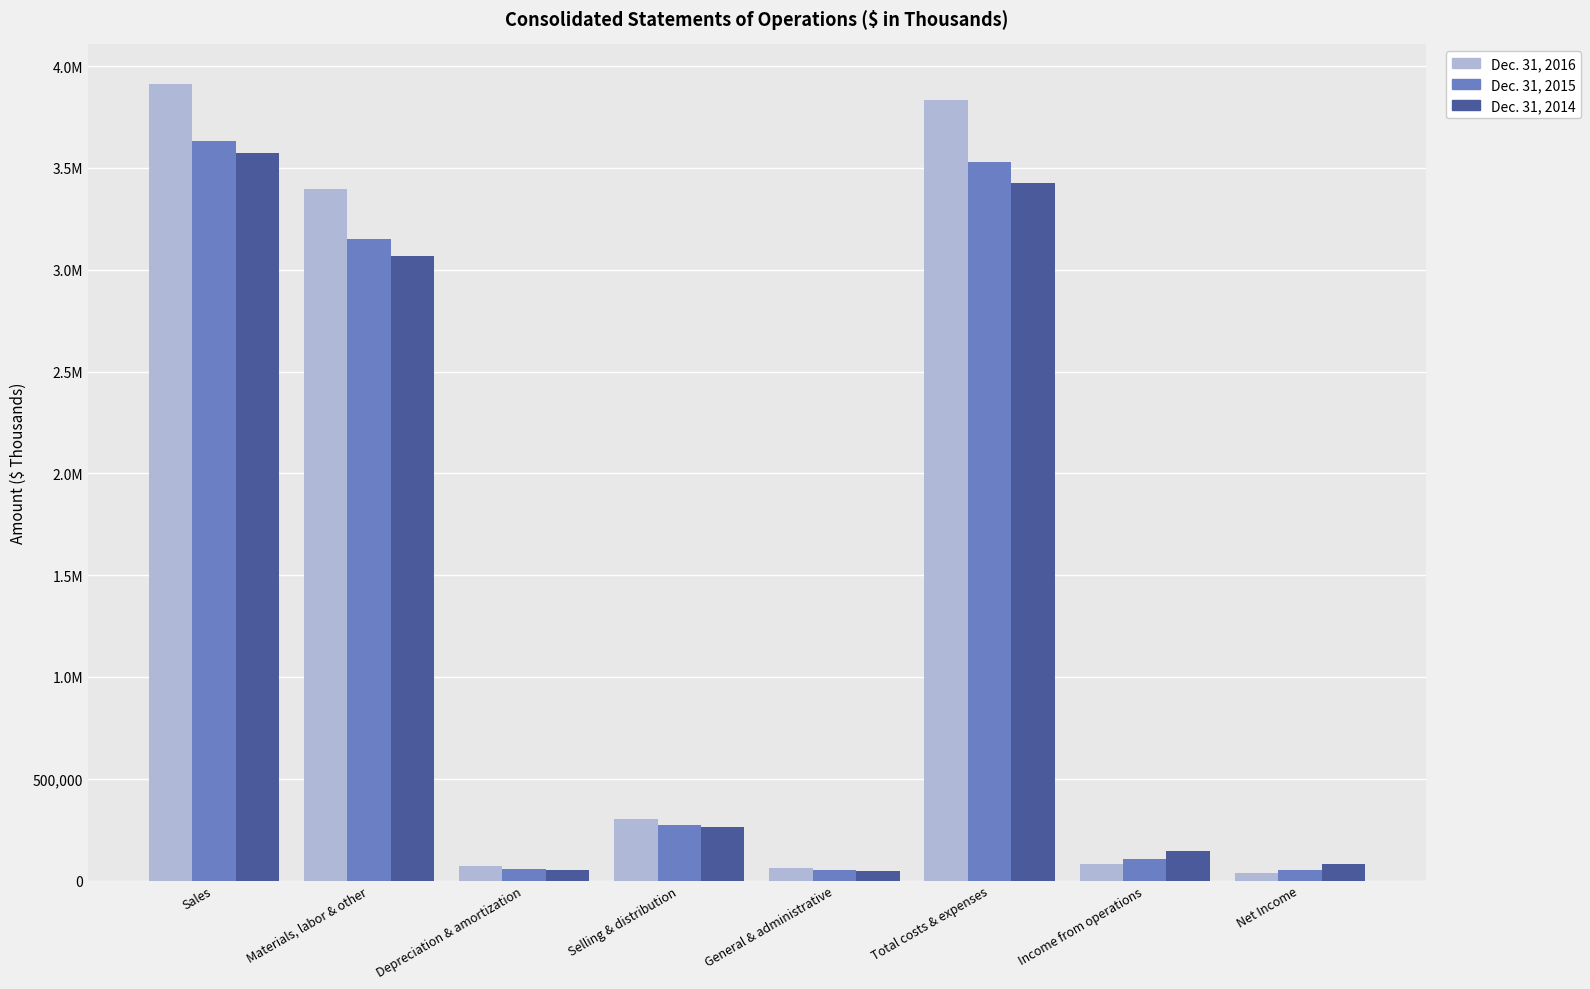

Are the bars grouped side by side (vs. stacked)?

Yes